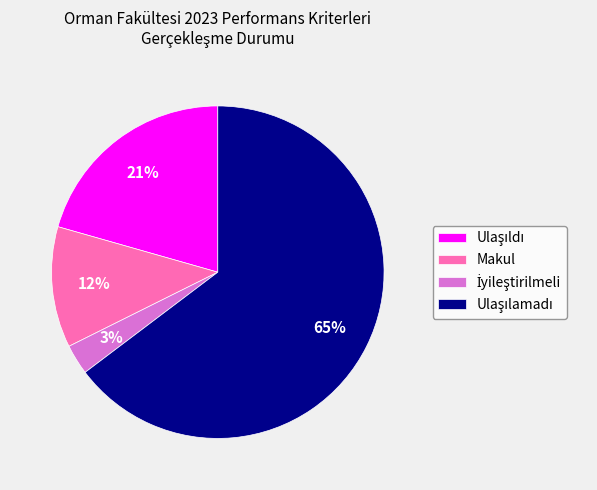

The Makul slice represents 21% of the pie. True or false?

False